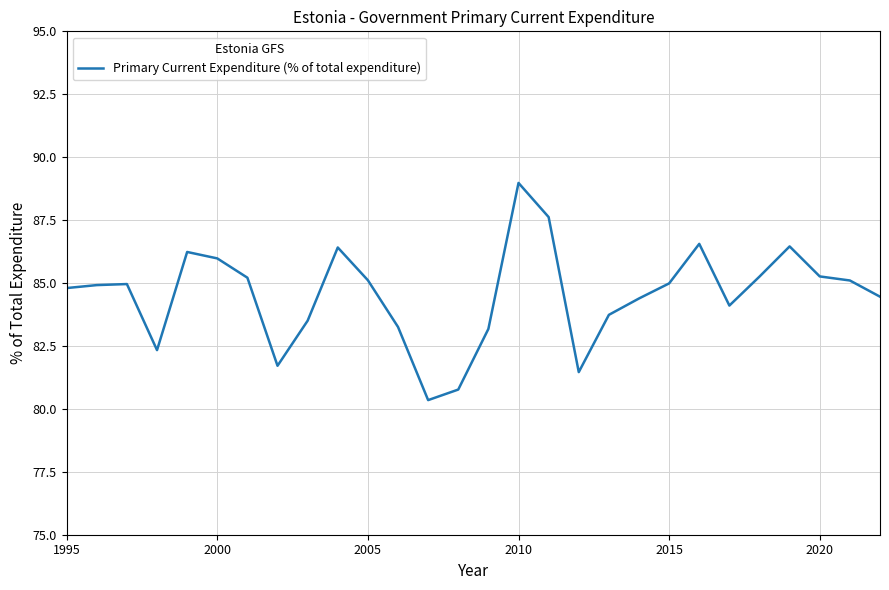

What is the smallest value displayed?

80.3